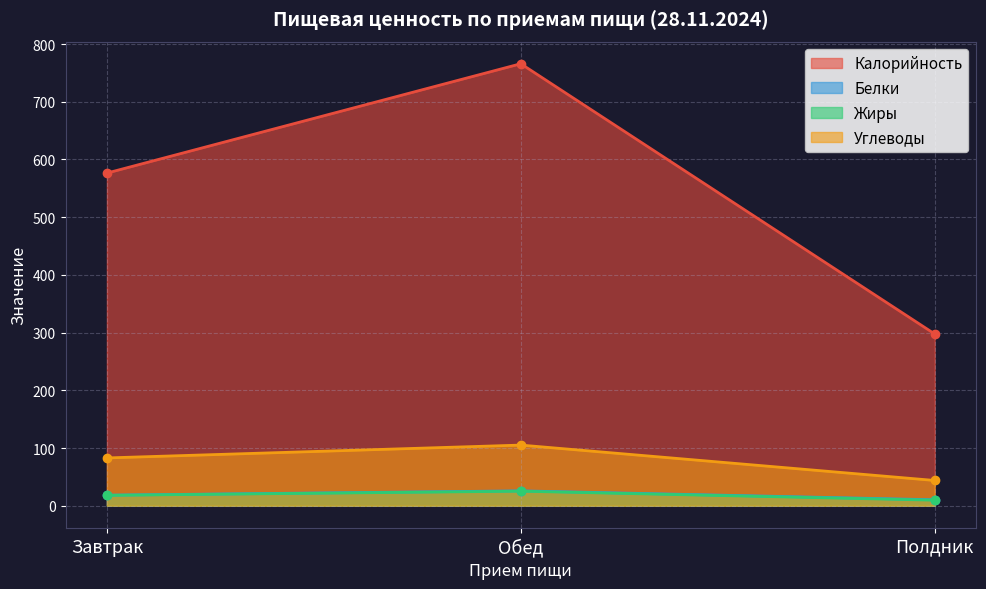

Reading left to right, list all the values displayed in this chart.

Калорийность: Завтрак=576.5	Обед=766.0	Полдник=297.7
Белки: Завтрак=18.3	Обед=25.8	Полдник=10.3
Жиры: Завтрак=18.0	Обед=25.2	Полдник=9.6
Углеводы: Завтрак=82.8	Обед=105.1	Полдник=43.8